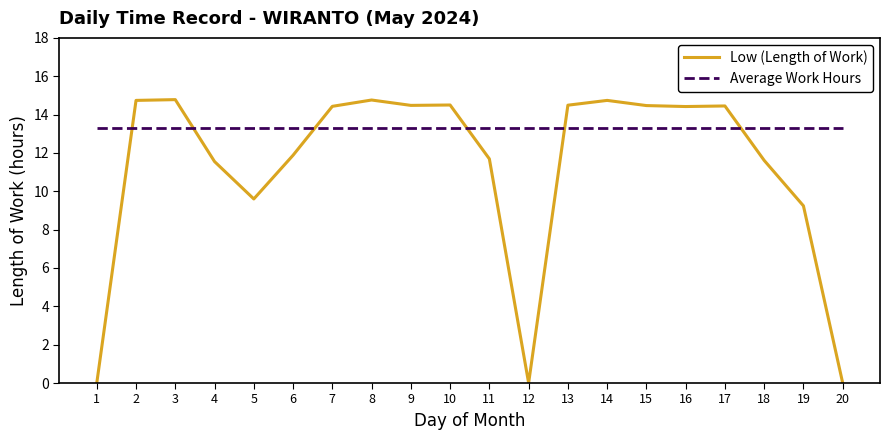

Read the Average Work Hours value at 10.

13.3